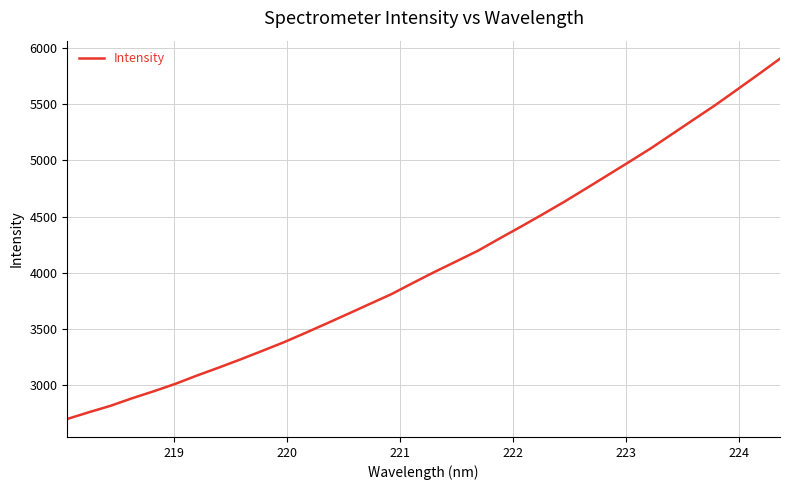

What is the maximum value shown in the chart?

5903.7